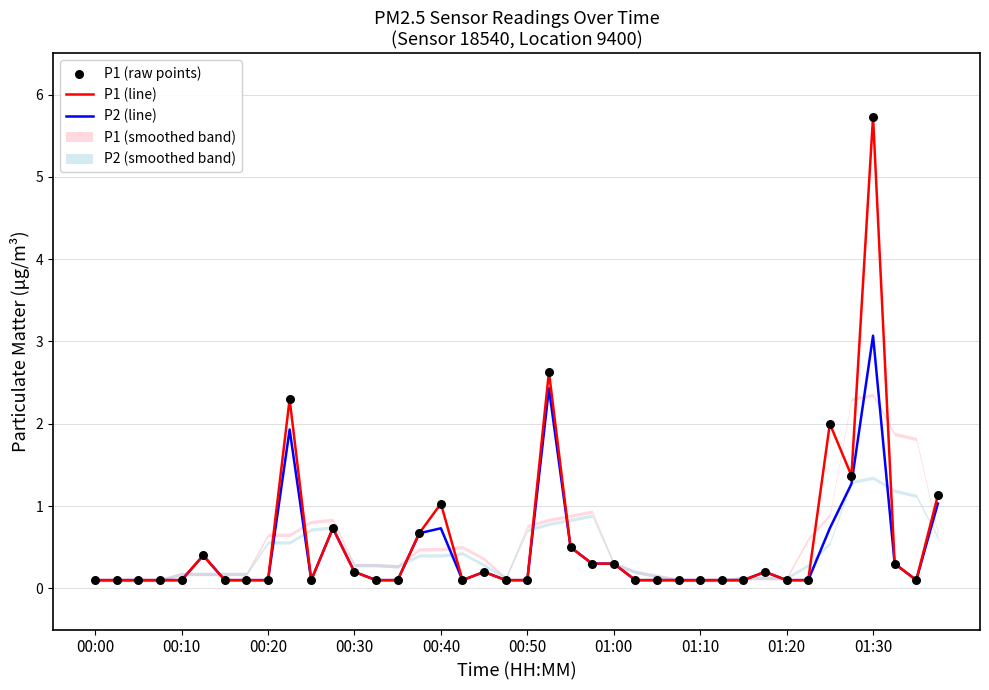

Which series has the widest spread of Y values?

P1 (line)